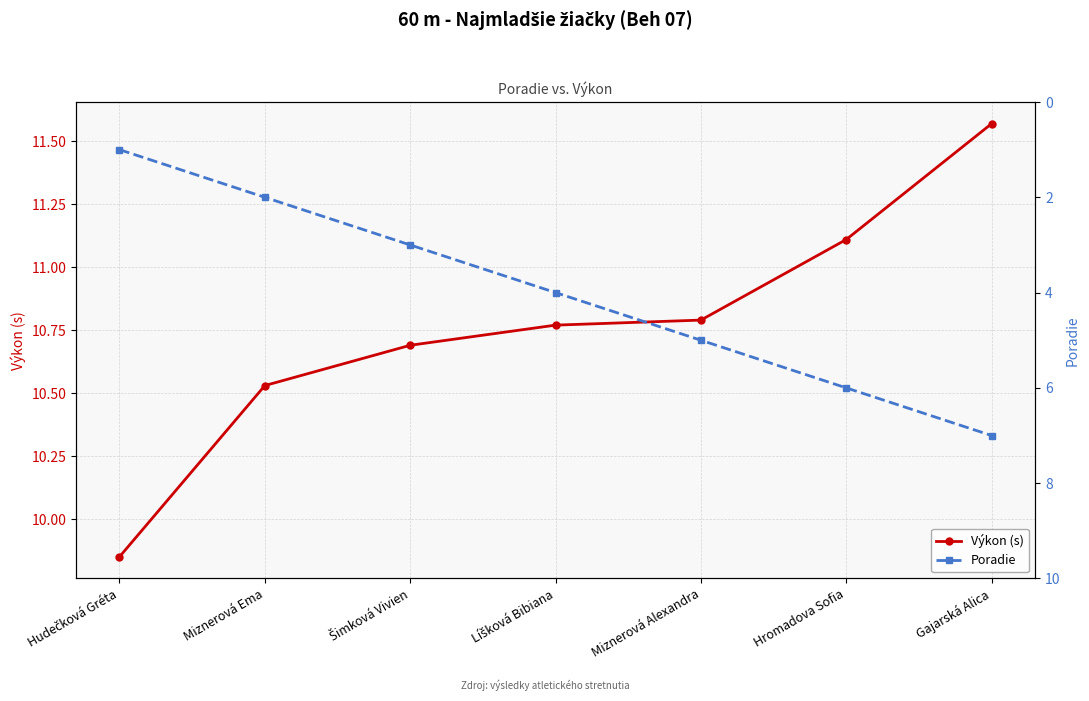

What is the difference between the maximum and minimum values in the Poradie series?

6.0